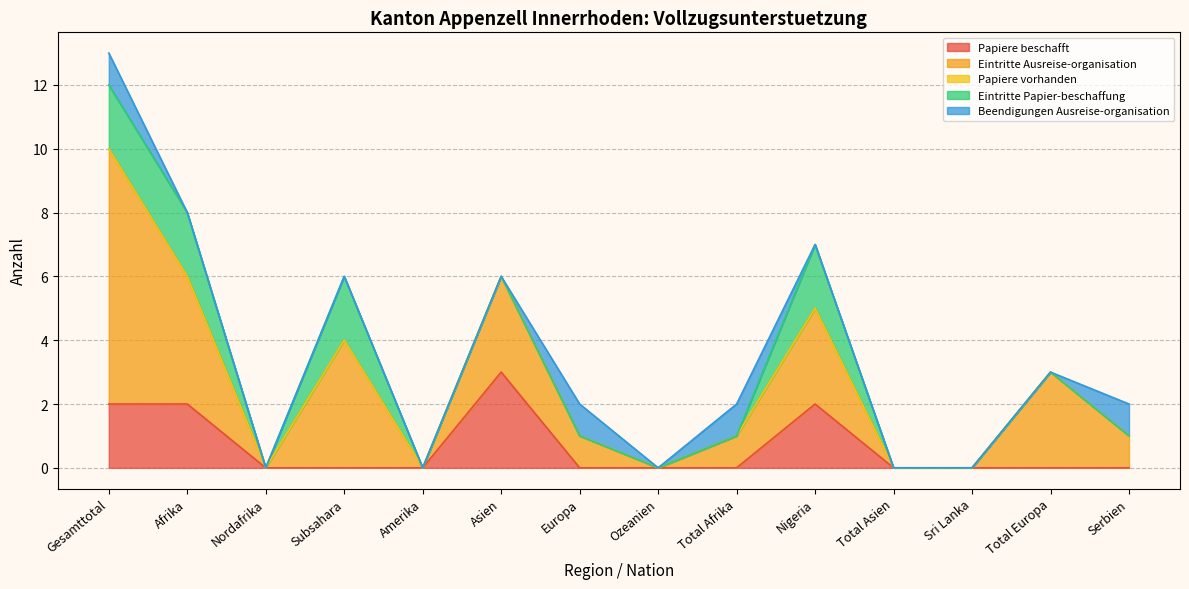

What position from the left is Subsahara?

4